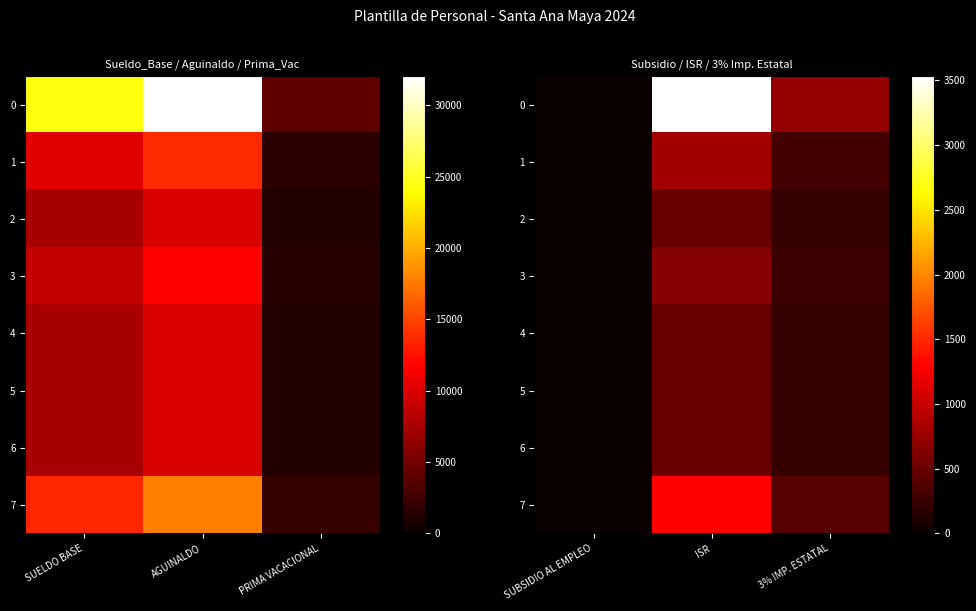

At which category is the sum across all series the highest?

ISR